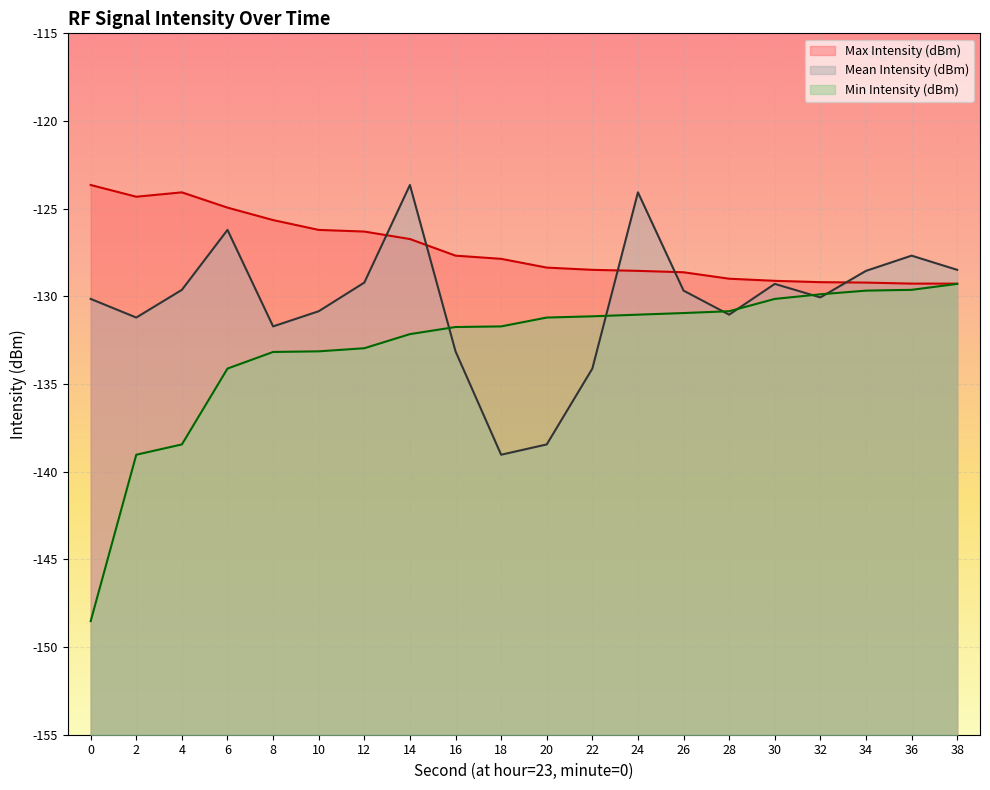

How many data points does each series have?

20